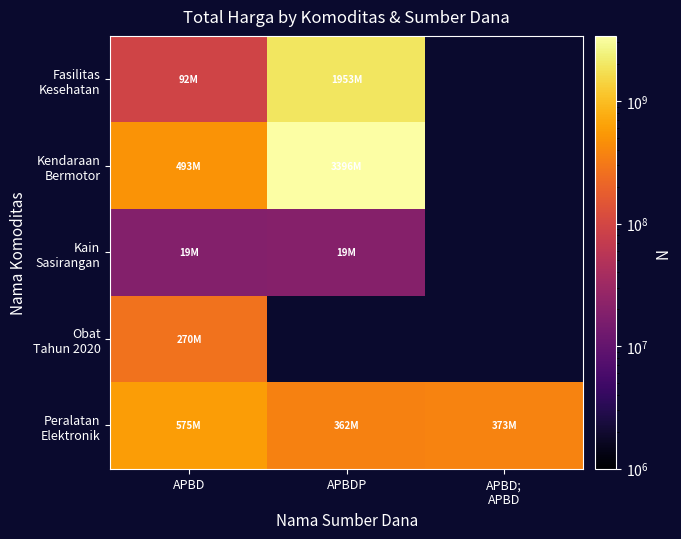

What is the sum of the Peralatan Elektronik values at APBD; APBD and APBD?

948767000.0